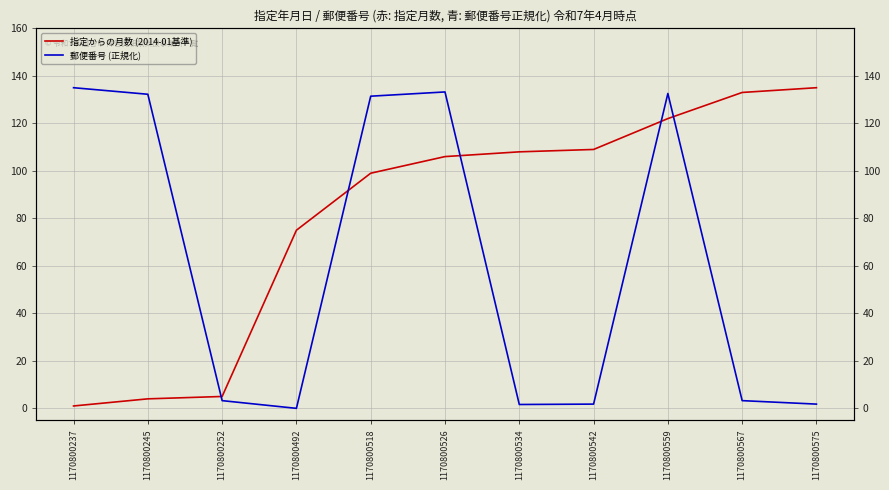

Between 1170800245 and 1170800534, which series saw the biggest shift?

郵便番号 (正規化)